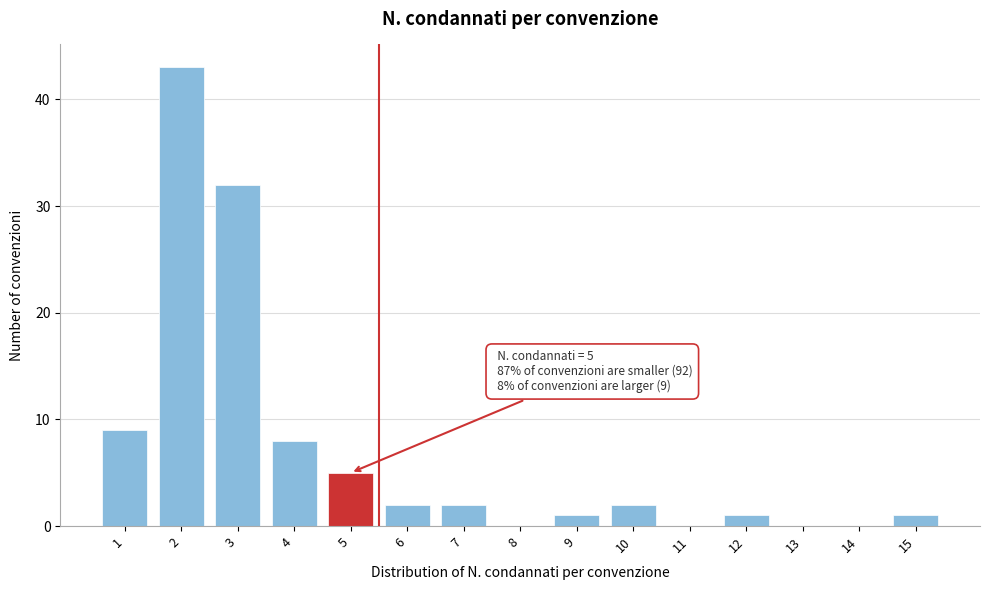

Reading left to right, list all the values displayed in this chart.

1=9	2=43	3=32	4=8	5=5	6=2	7=2	8=0	9=1	10=2	11=0	12=1	13=0	14=0	15=1